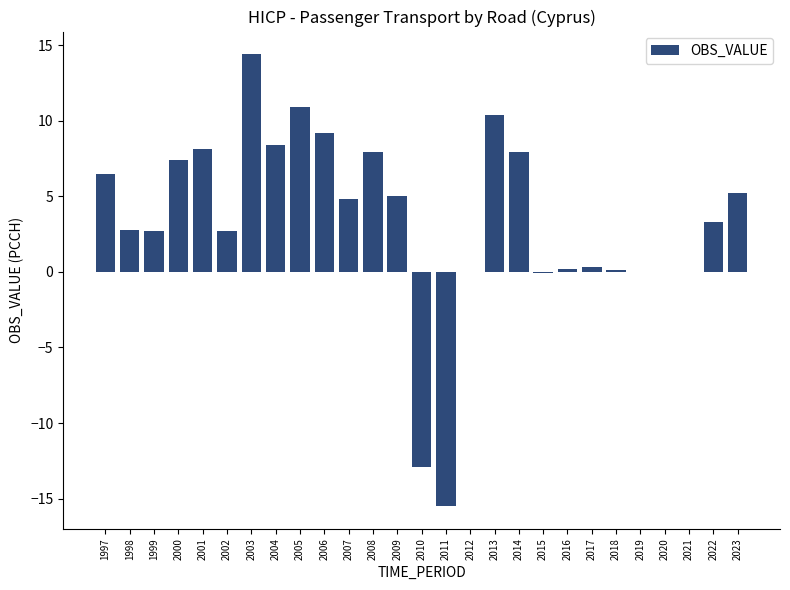

Which label corresponds to the largest value in the chart?

2003